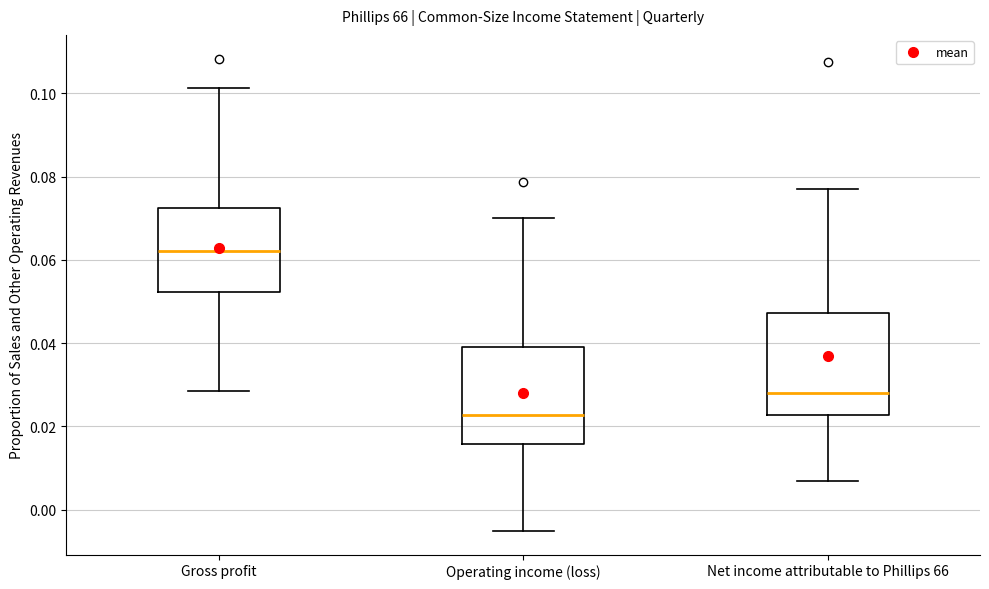

Which box's median line is the lowest?

Operating income (loss)